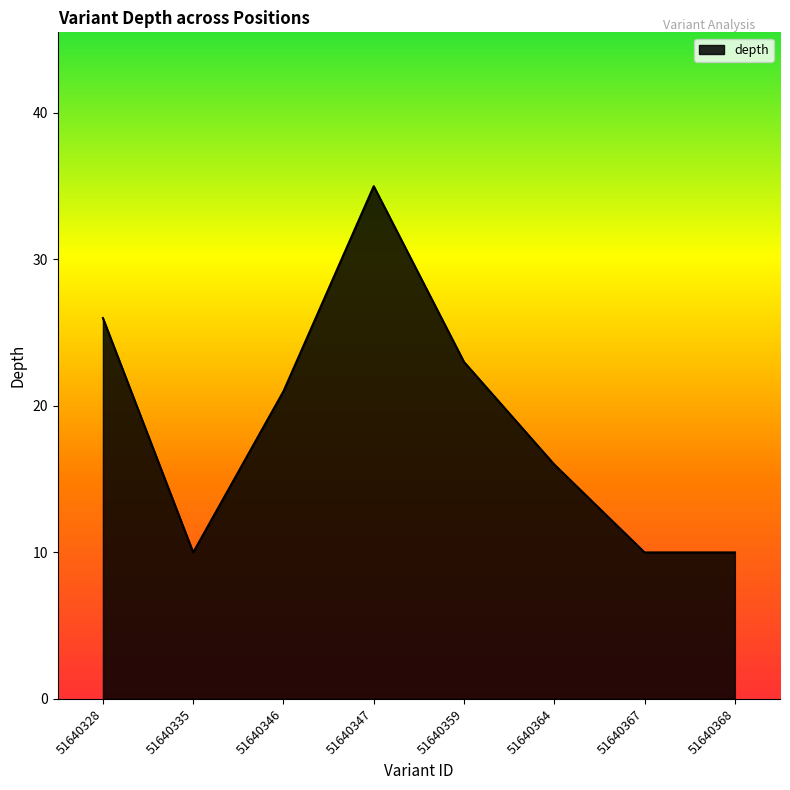

What is the smallest value displayed?

10